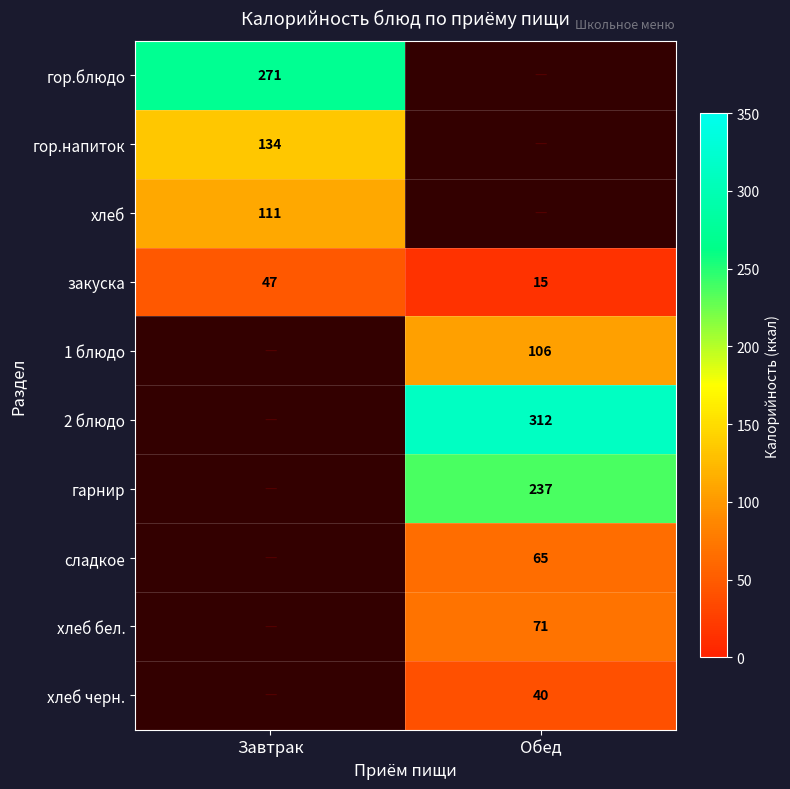

What is the difference between the highest and lowest values at Завтрак?

224.0